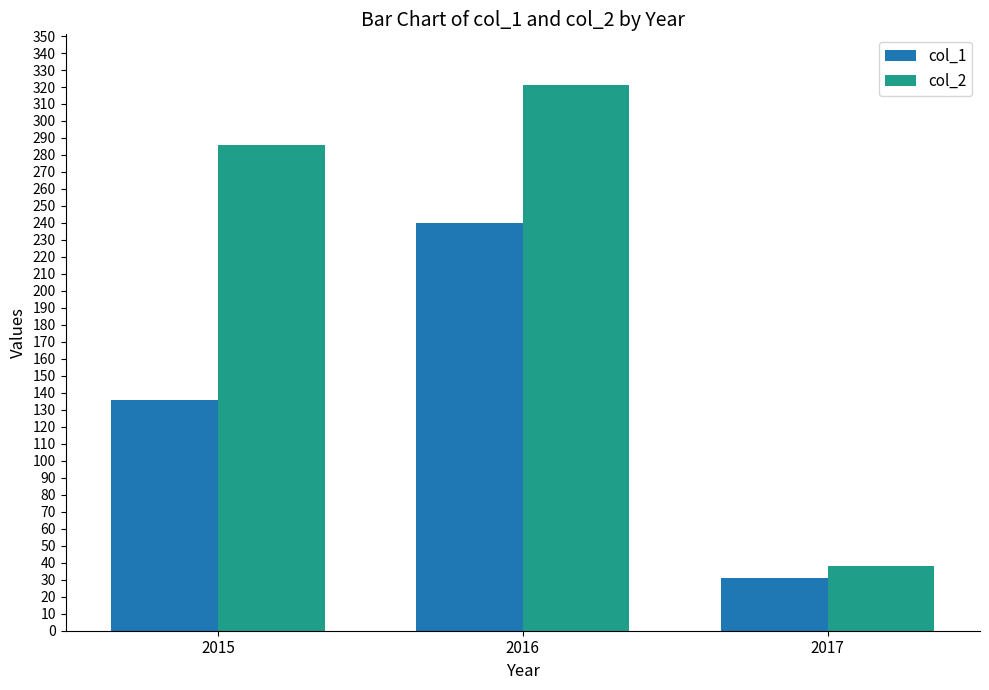

How many categories are shown in the chart?

3